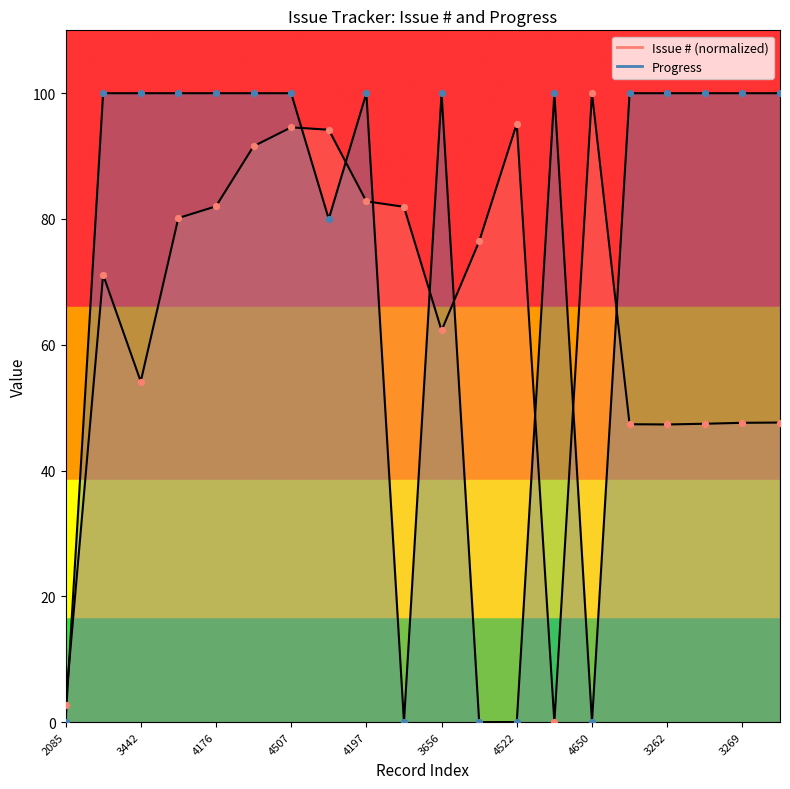

Is the value of Progress at 3889 greater than the value of Issue # at 4174?

Yes